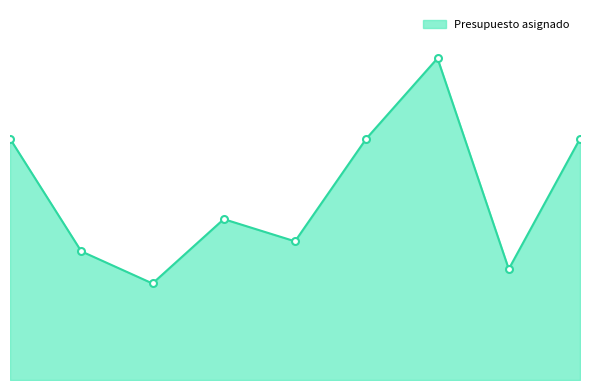

Does the chart have visible grid lines?

No